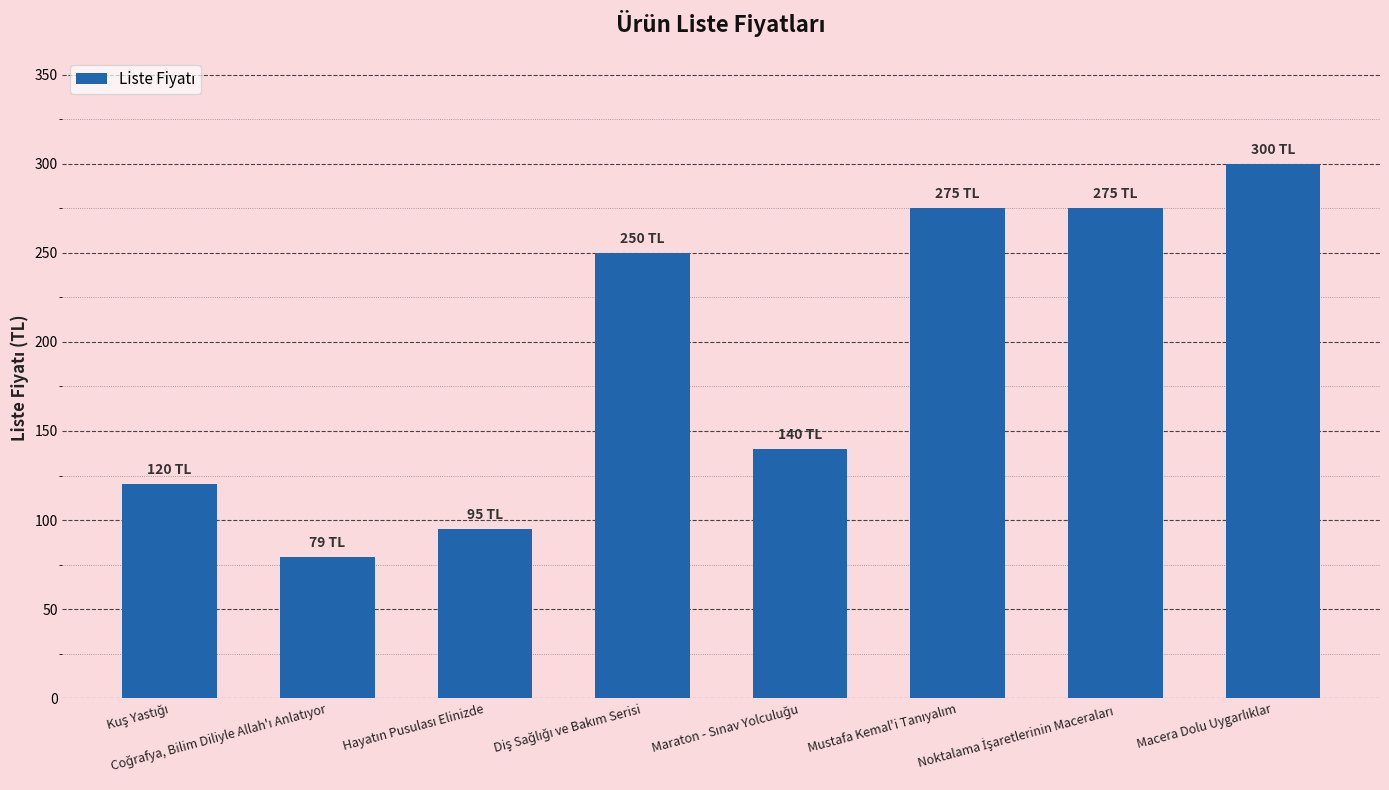

What is the minimum value shown in the chart?

79